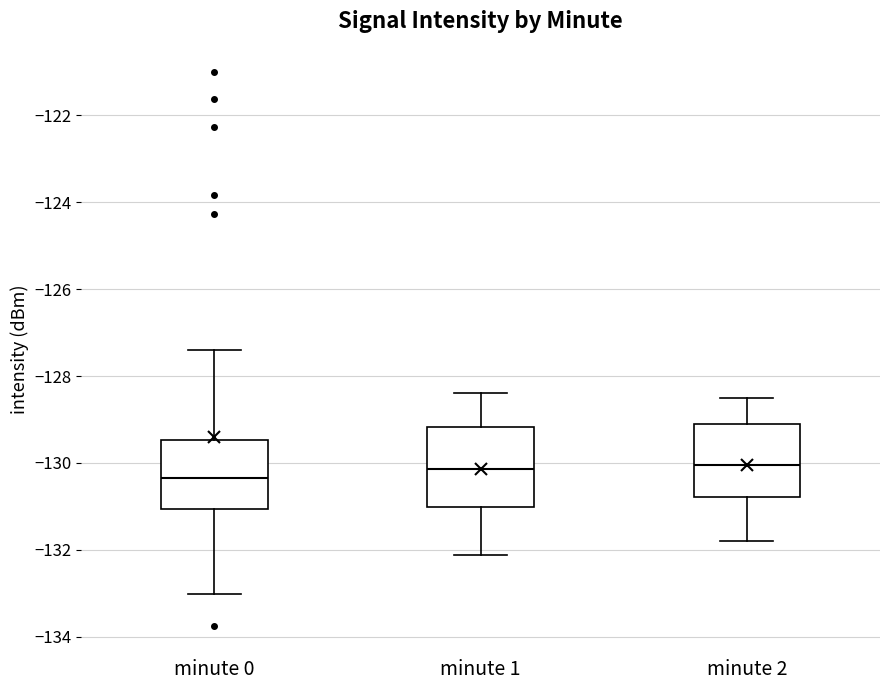

Reading left to right, transcribe this box plot: for each box, give where its median line is, the range the box spans, and where its two whiskers end, as read against the y-axis. The values are not printed on the chart, so give them approximately, as read against the axis.

minute 0: median -130.4, box -131.0 to -129.4, whiskers -133.0 to -127.4
minute 1: median -130.2, box -131.0 to -129.2, whiskers -132.2 to -128.4
minute 2: median -130.0, box -130.8 to -129.2, whiskers -131.8 to -128.4